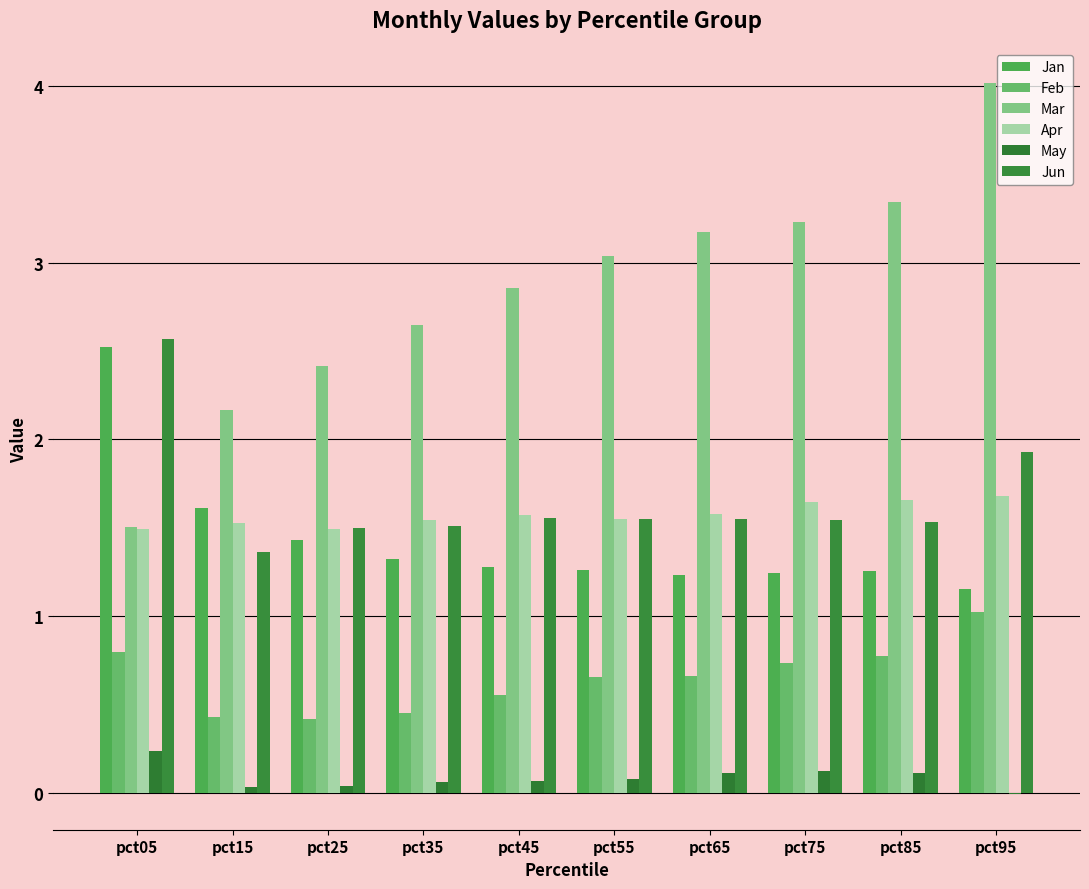

List the series in order of their peak value, lowest first.

May, Feb, Apr, Jan, Jun, Mar